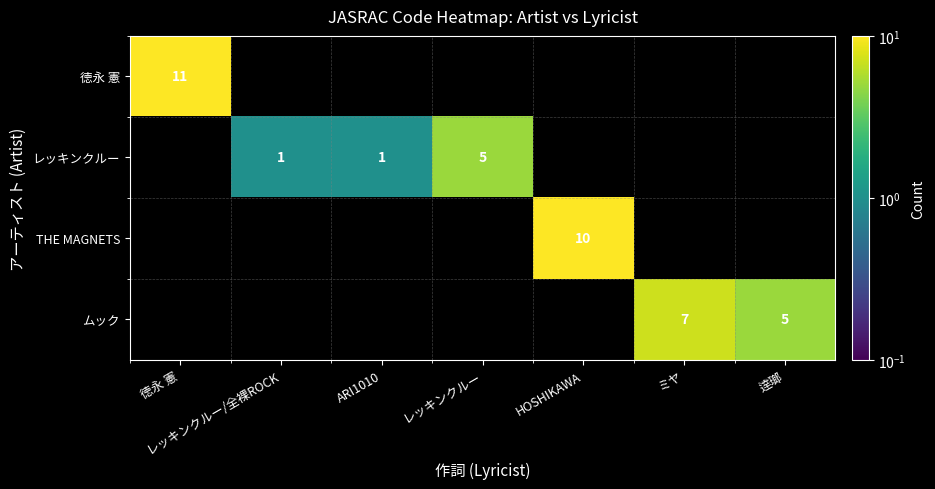

Is it true that ムック equals 5 at 逹瑯?

True